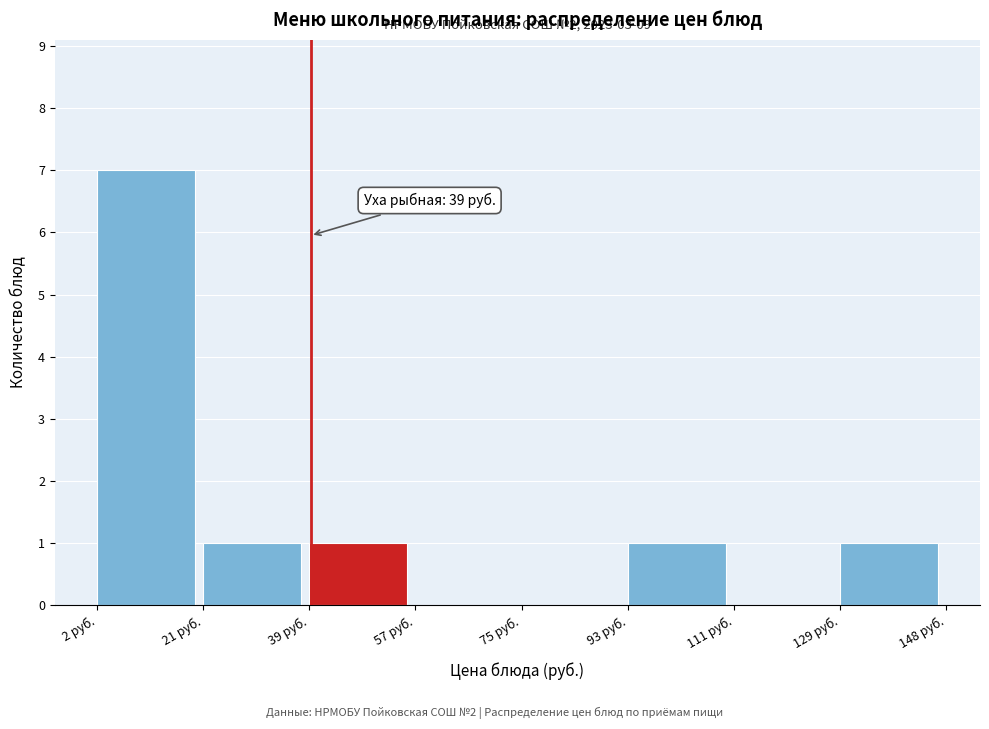

Which range on the x-axis has the tallest bar?

2 to 20